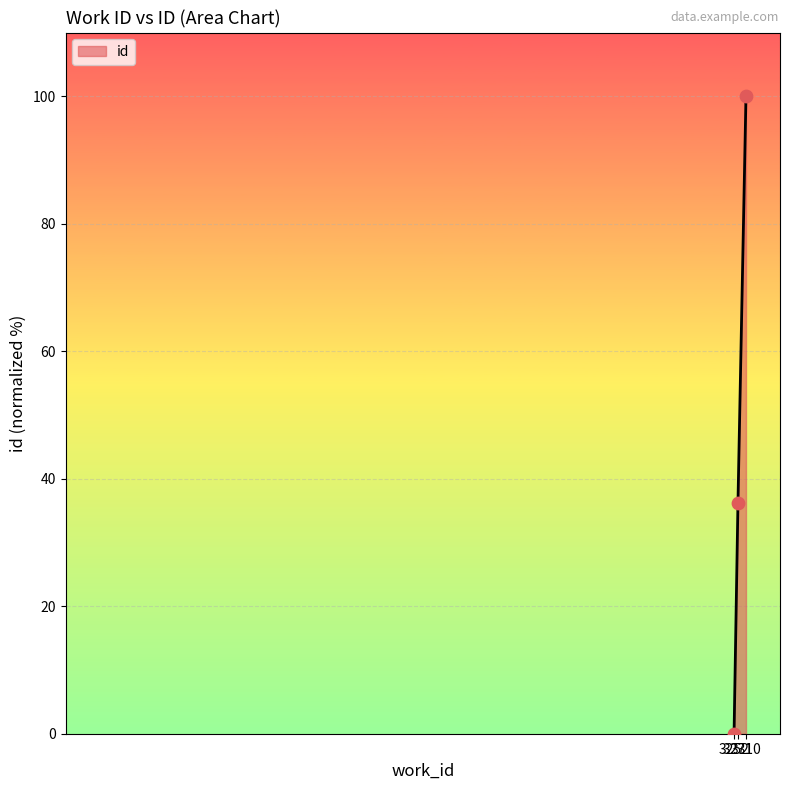

Which has a higher value, 3271 or 3310?

3310